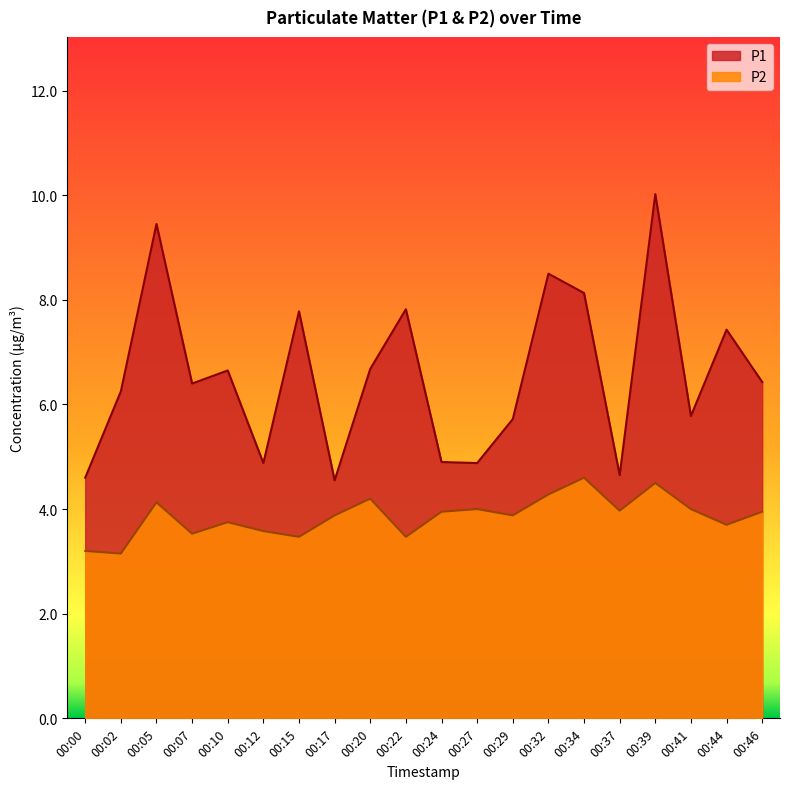

Is it true that P2 equals 2.8 at 00:27?

False